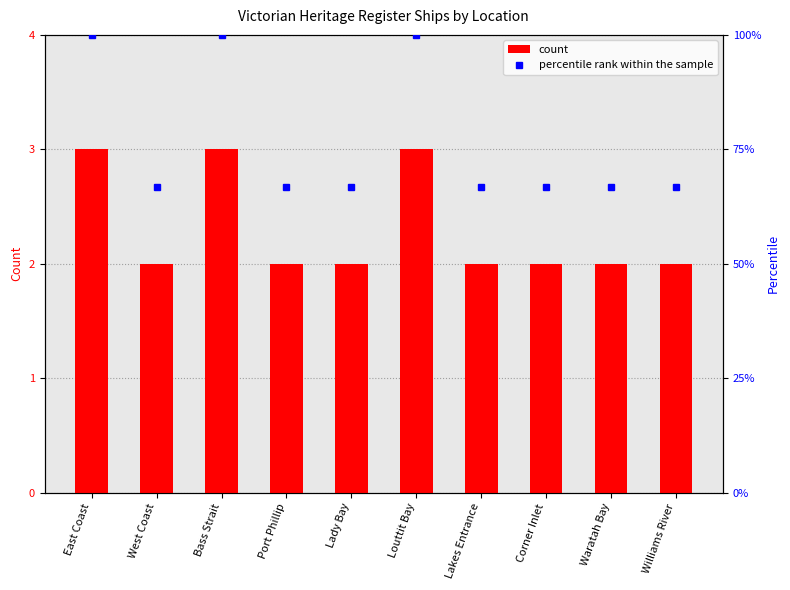

Does the chart contain stacked bars?

No